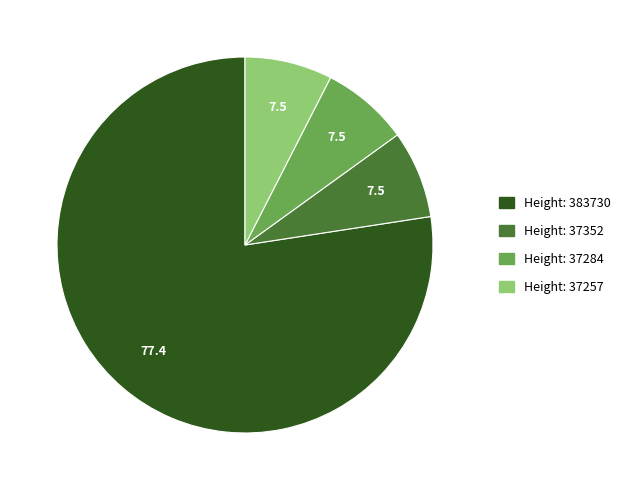

Is there a majority slice in this chart?

Yes